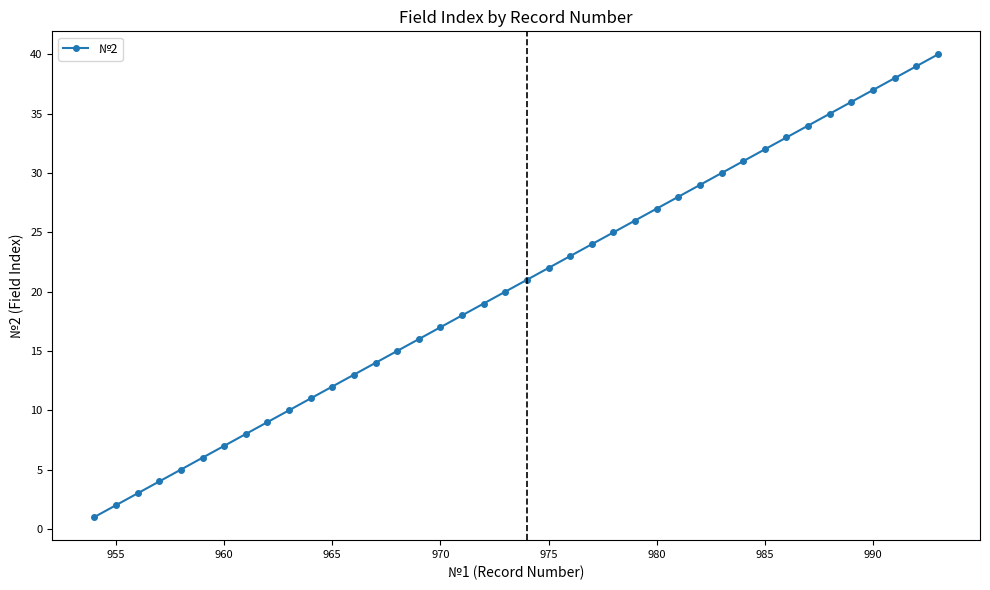

What is the value of the 4th point from the left?

4